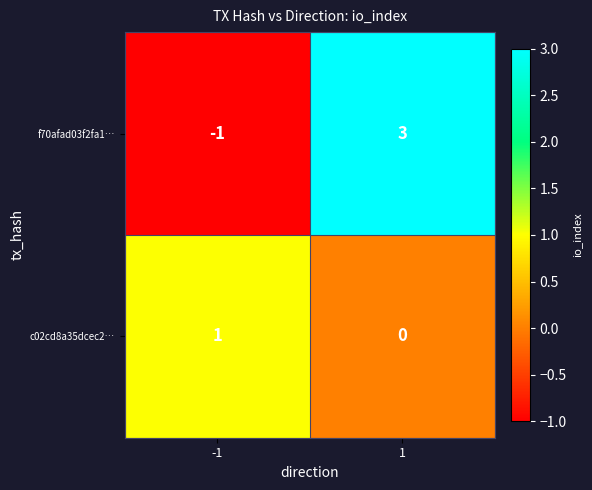

Reading right to left, extract all data points from this chart.

f70afad03f2fa1…: 3	-1
c02cd8a35dcec2…: 0	1